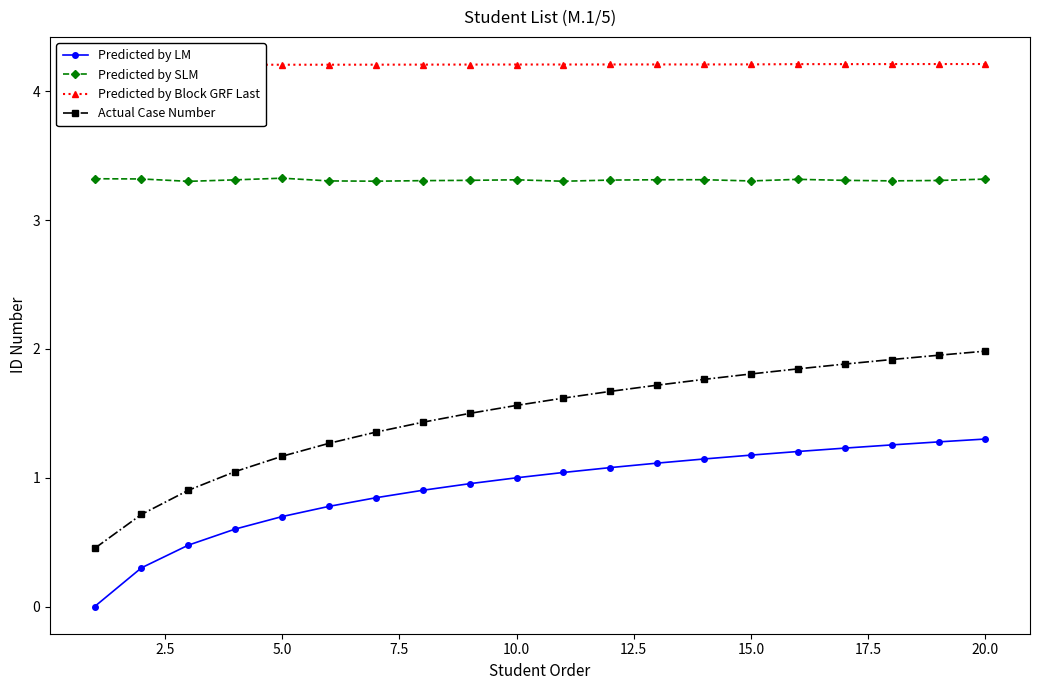

The value of Predicted by SLM at 15.0 is 3.3. True or false?

True